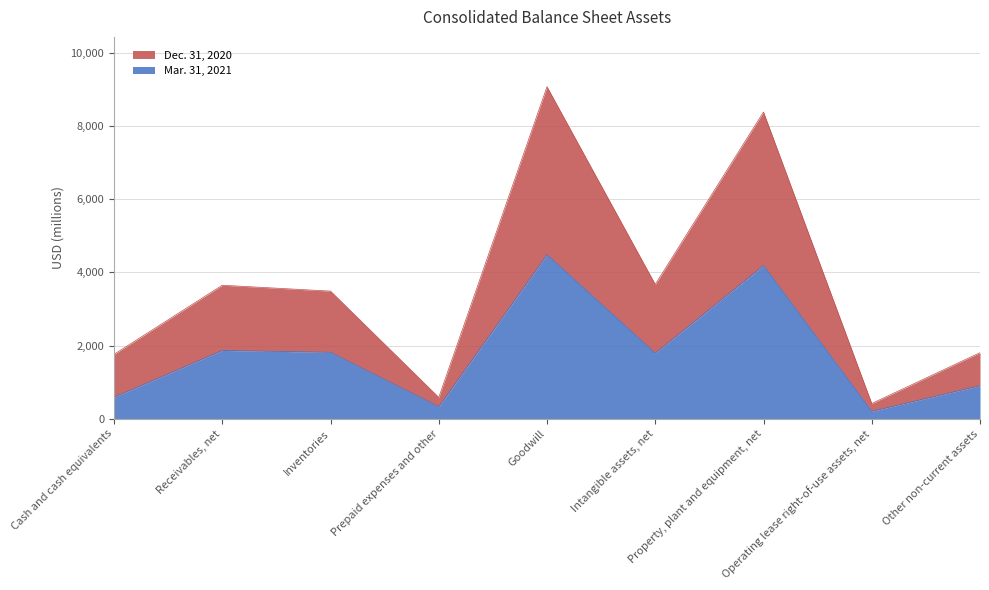

Does the chart display data point markers on the line(s)?

No